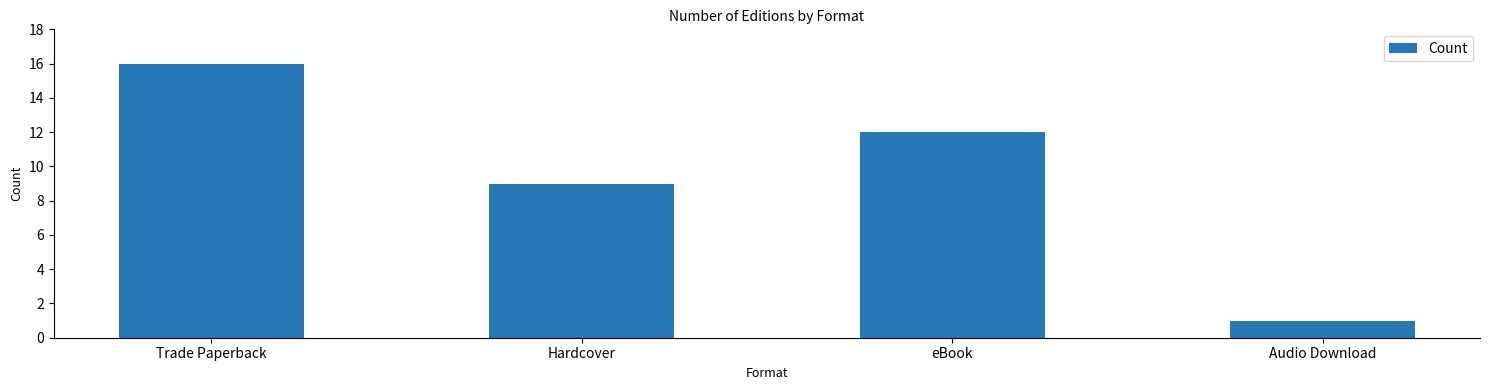

What is the change in value from Trade Paperback to Hardcover?

-7